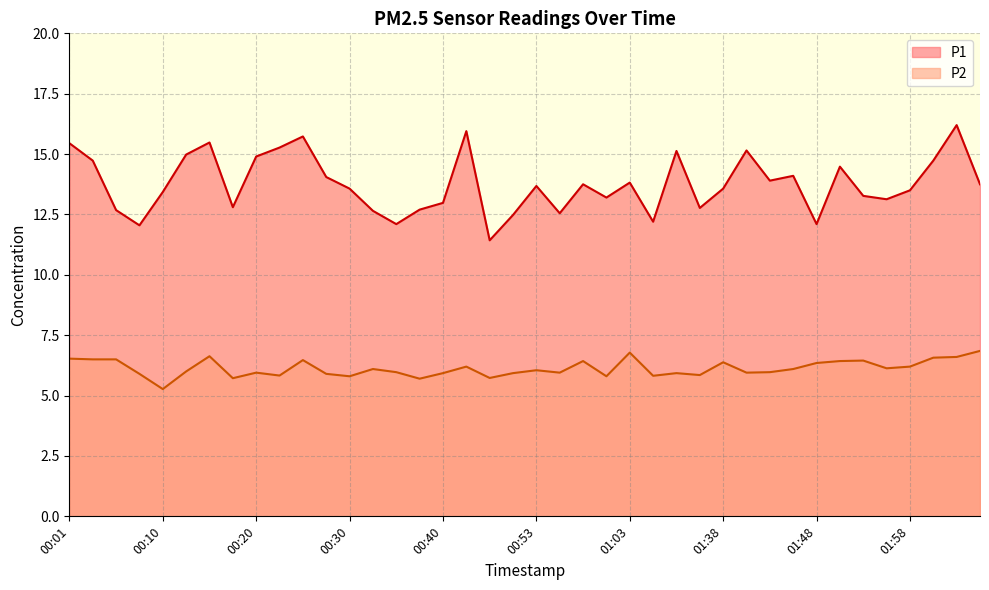

At which label does P1 first exceed 13?

00:01